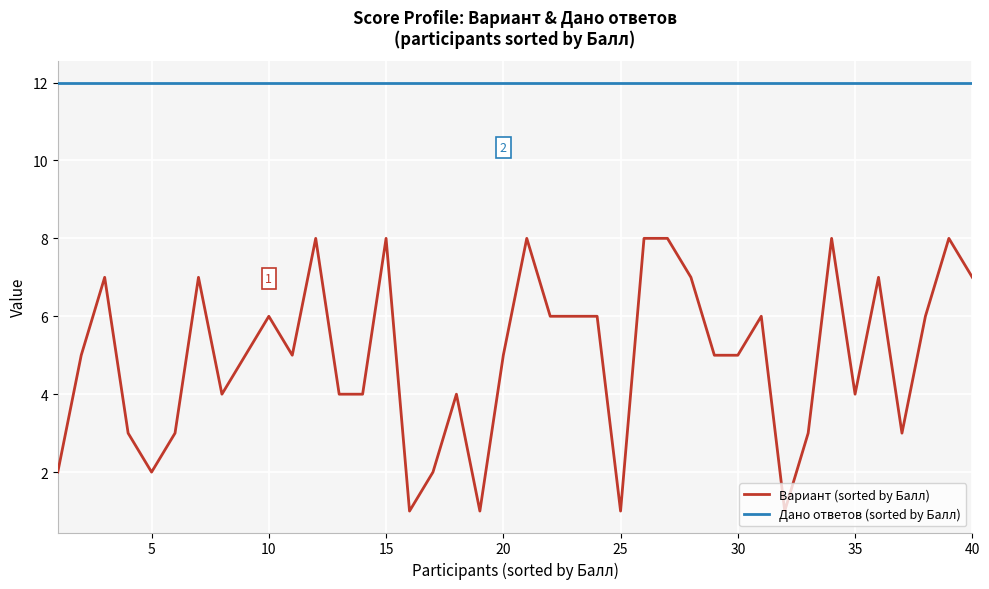

List the series in order of their peak value, lowest first.

Вариант (sorted by Балл), Дано ответов (sorted by Балл)